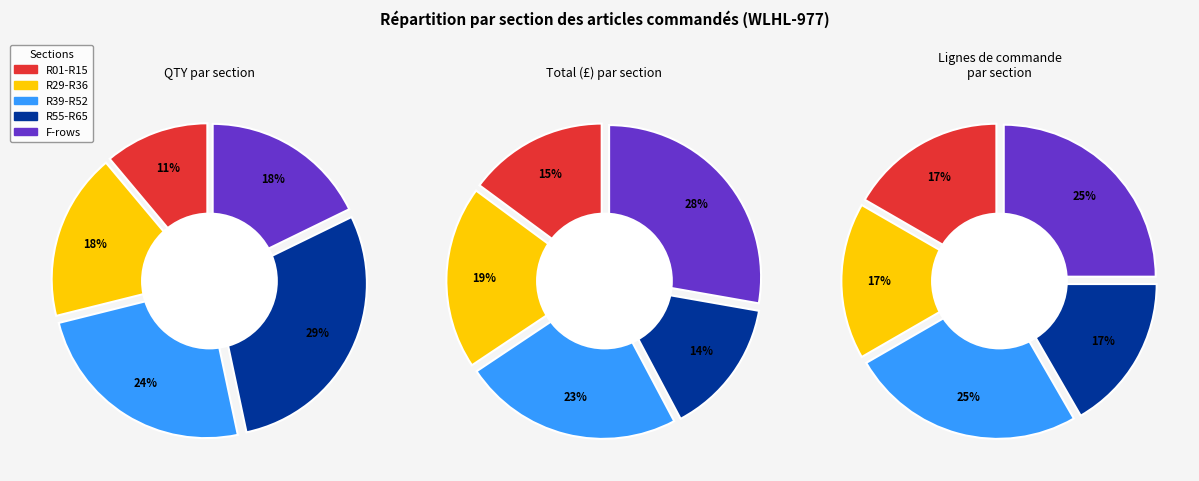

True or false: 4 accounts for 16% of the total.

False